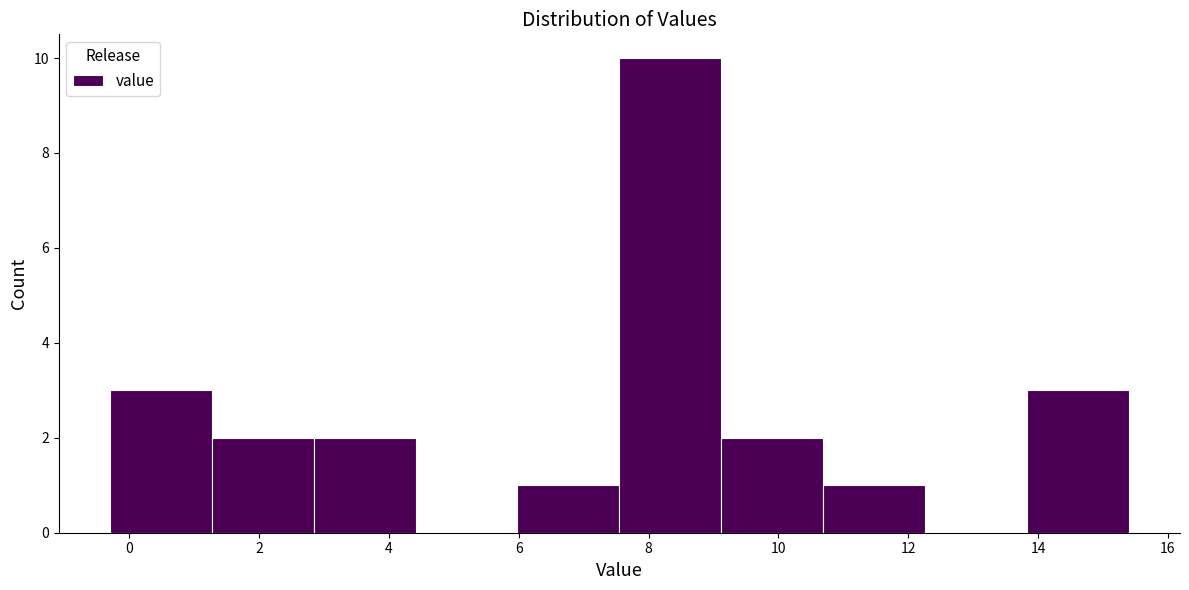

Over which range of the x-axis is the bar tallest?

7.6 to 9.2